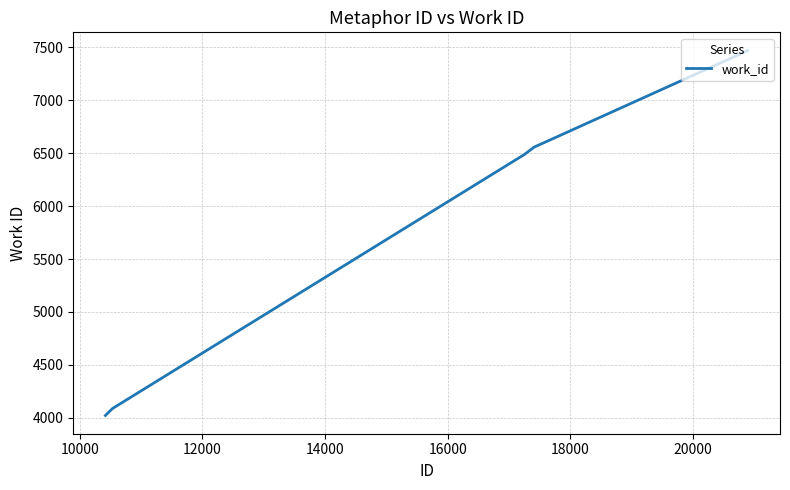

What is the difference between the maximum and minimum values?

3445